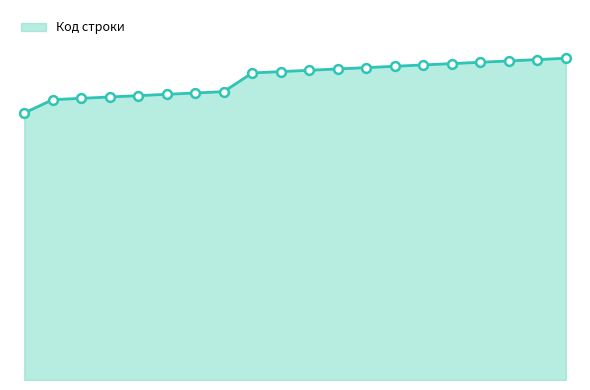

Is this an area chart (filled region under the line)?

Yes